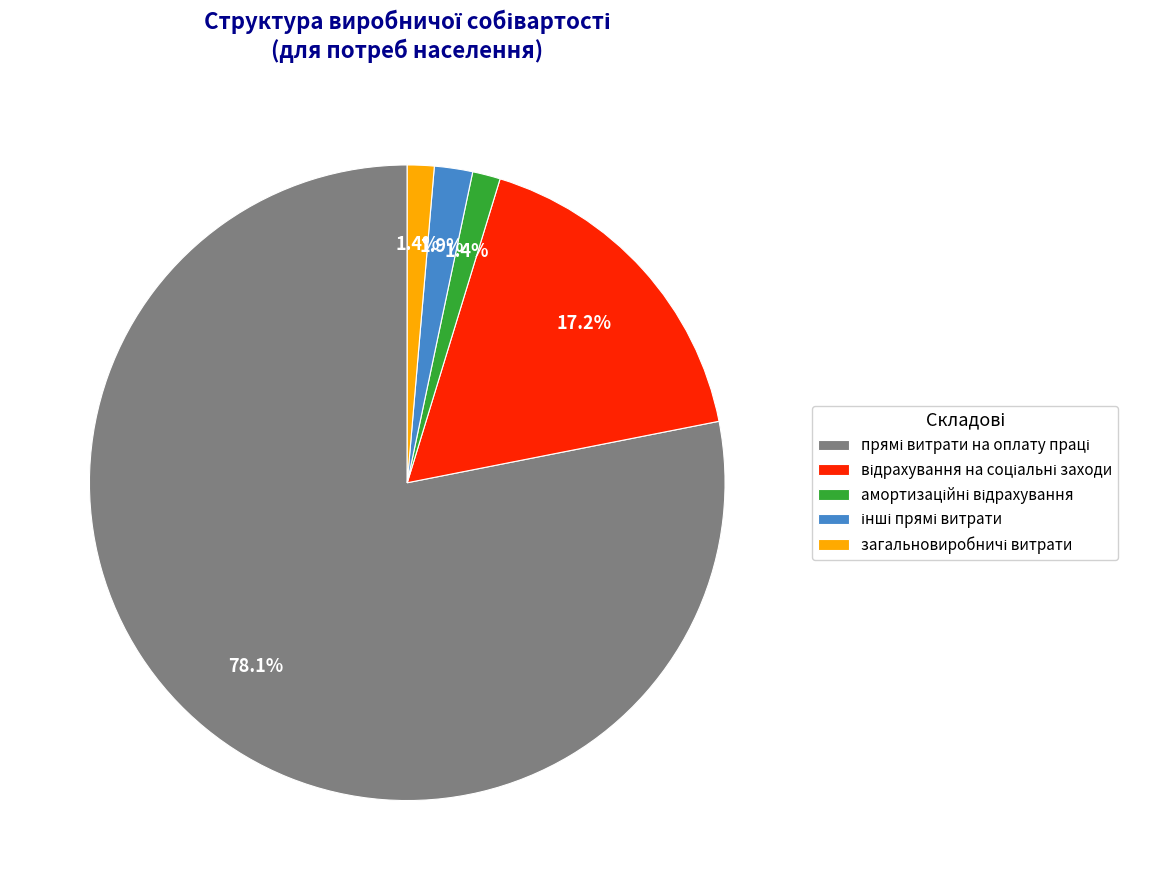

Does any single category account for the majority?

Yes